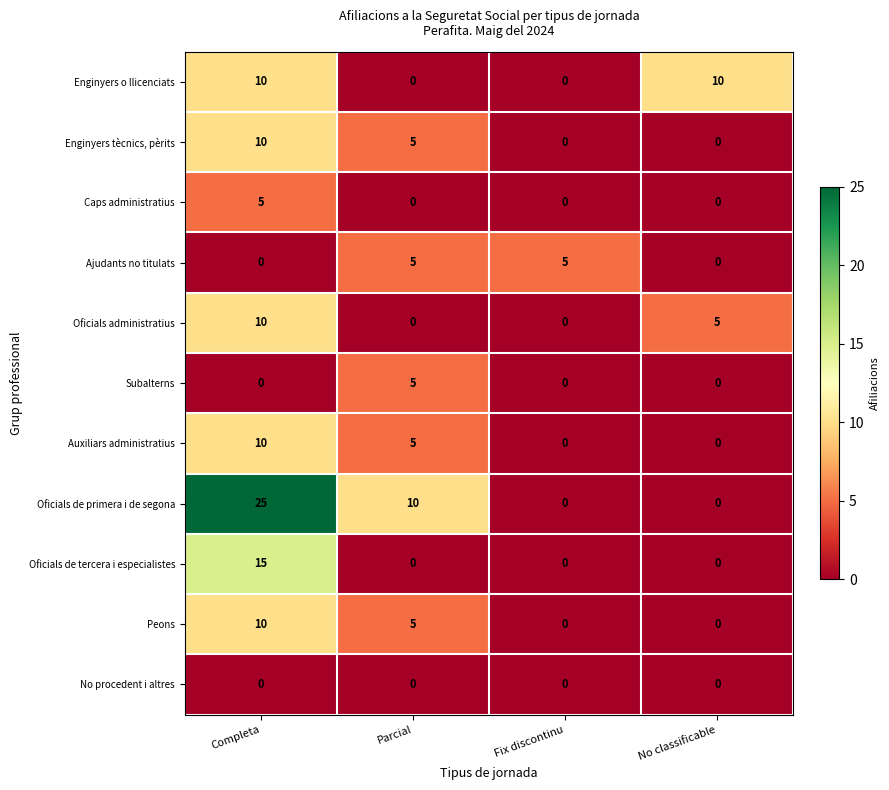

The Oficials de tercera i especialistes series shows -9 at Parcial. True or false?

False